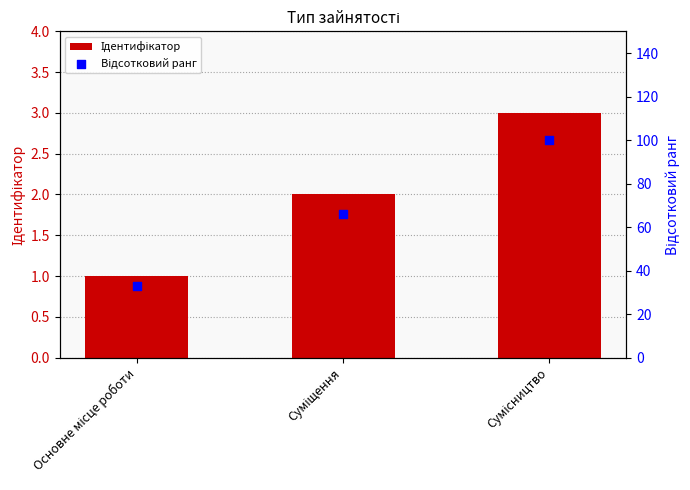

What is the total value across all series at Основне місце роботи?

34